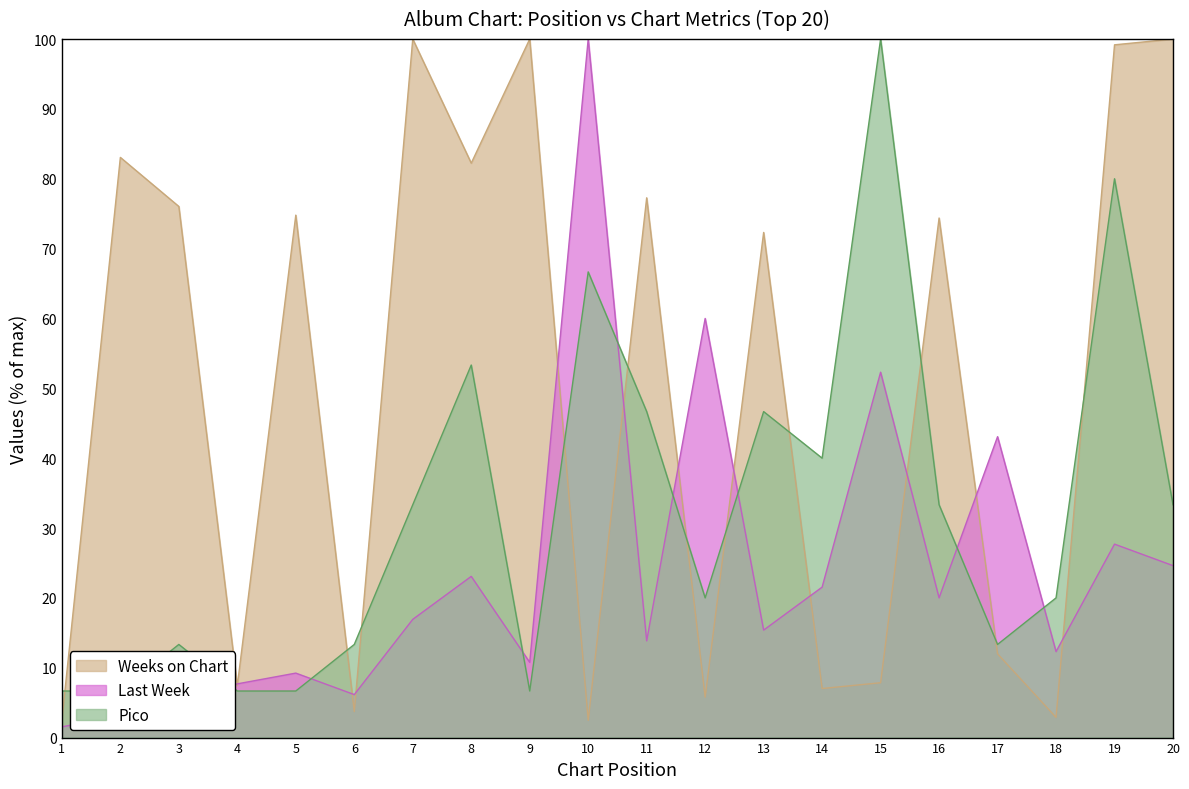

Is it true that Weeks on Chart equals 100.0 at 20?

True